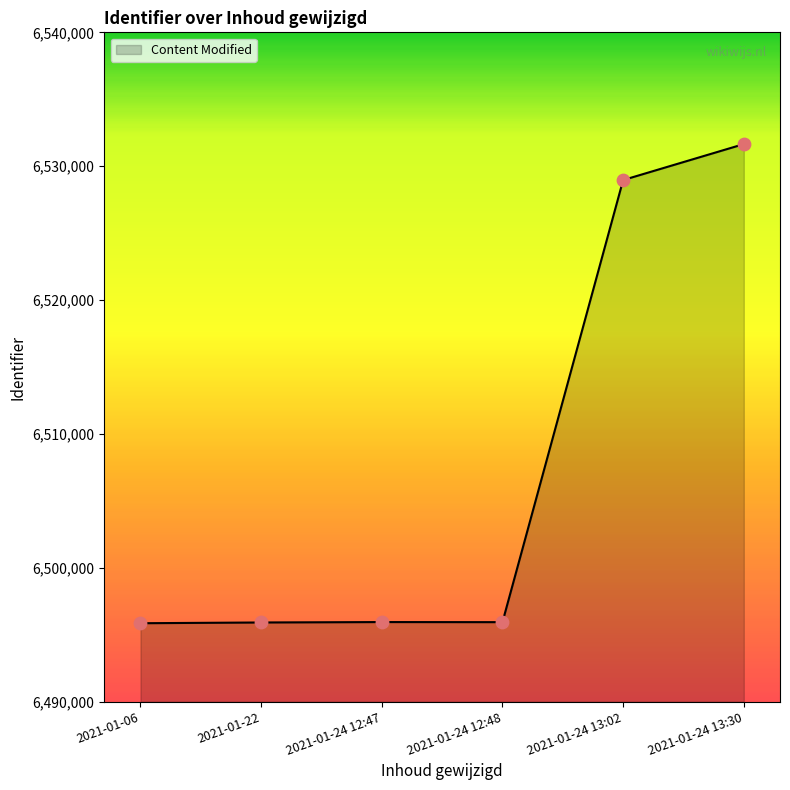

Approximately how many times larger is the value at 2021-01-22 compared to 2021-01-24 13:02?

1.0